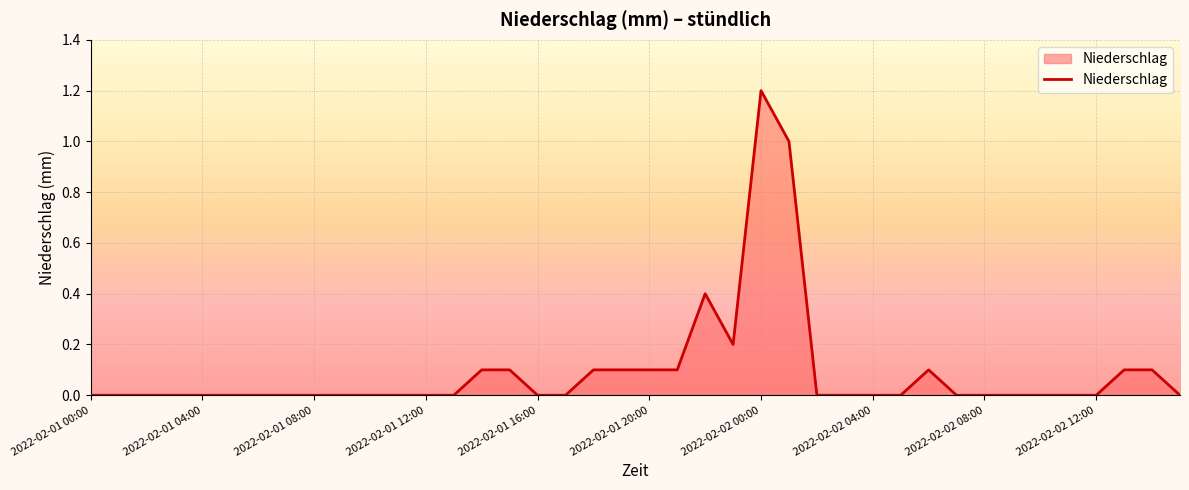

What is the greatest value displayed?

1.2